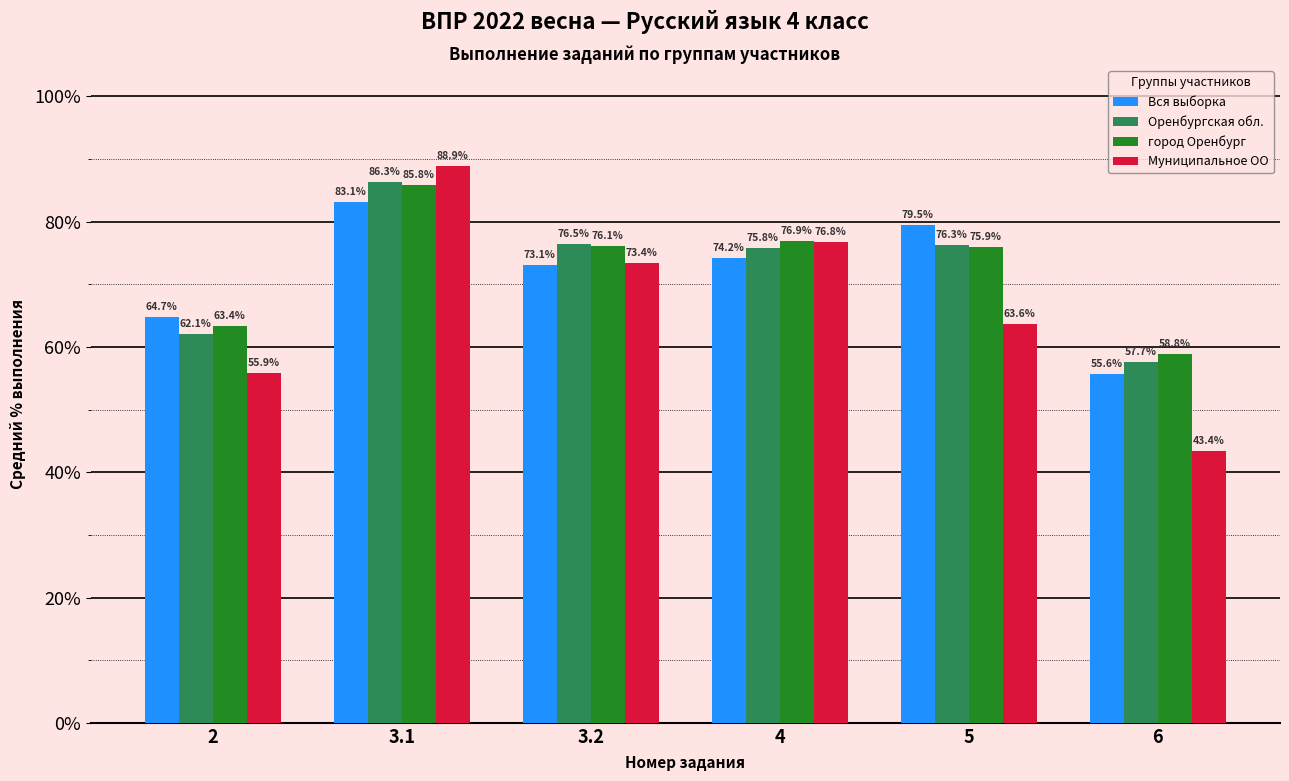

What is the label of the 6th bar from the left?

6